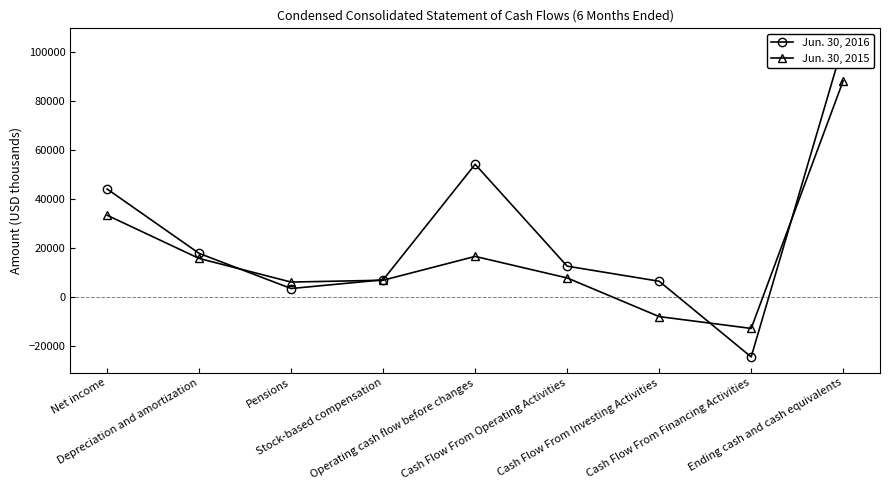

What is the minimum value for Jun. 30, 2015?

-12877